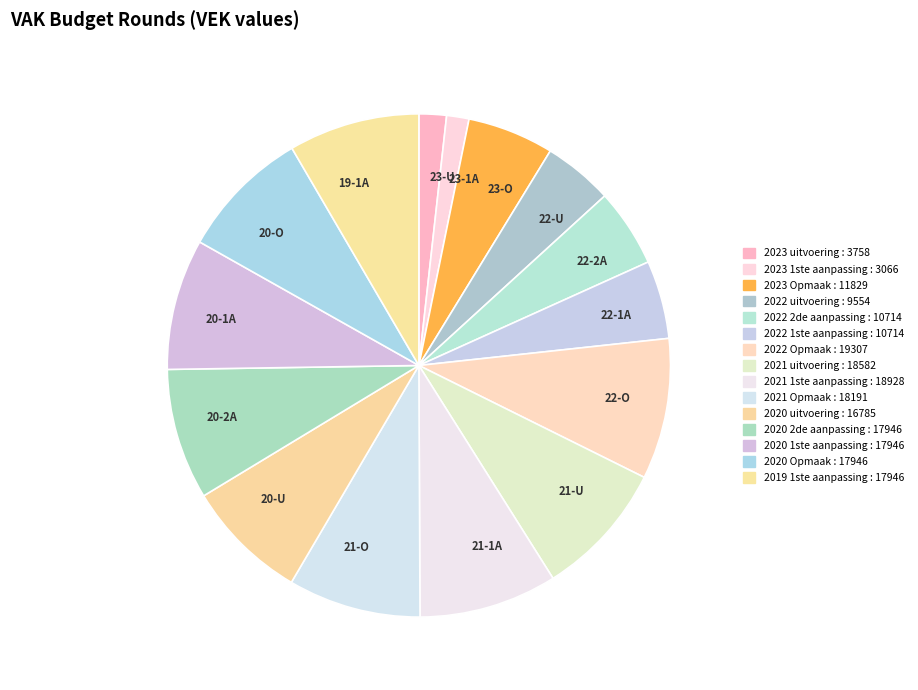

What is the change in value from 2023 1ste aanpassing to 2021 uitvoering?

+15516